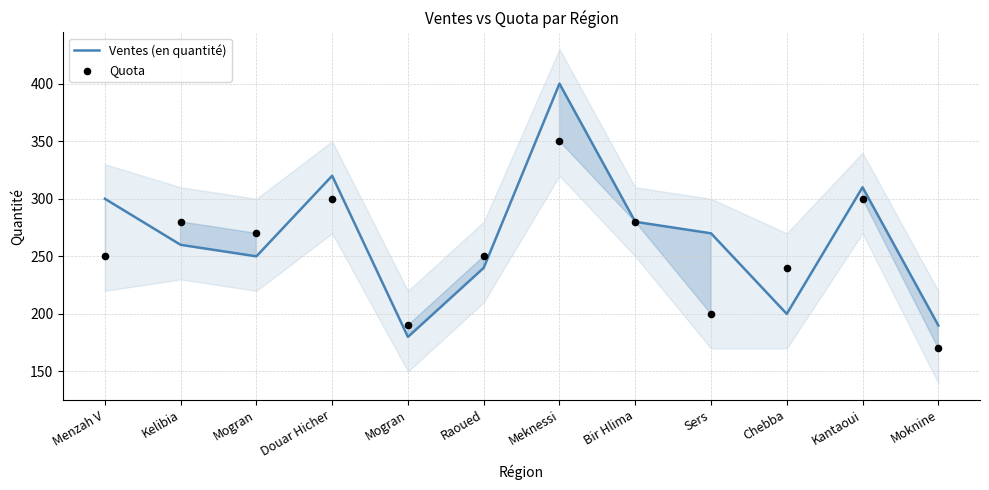

Is the value of Quota at Mogran greater than the value of Ventes (en quantité) at Mogran?

Yes